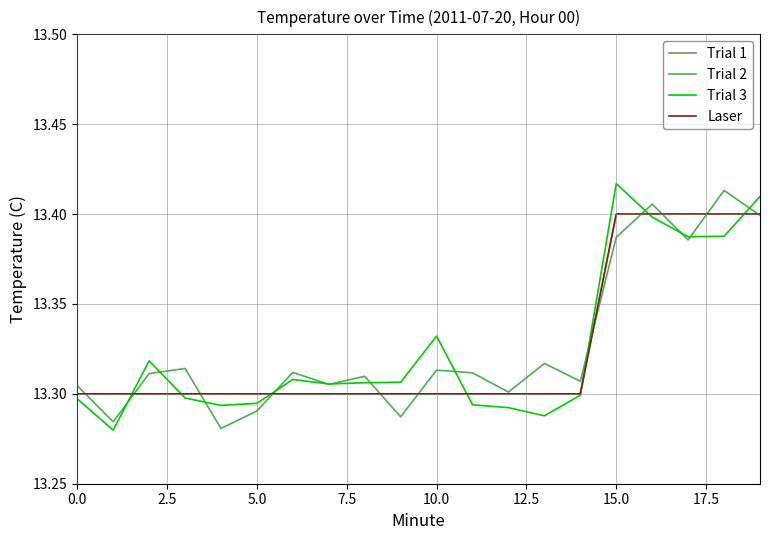

Does the chart display data point markers on the line(s)?

No